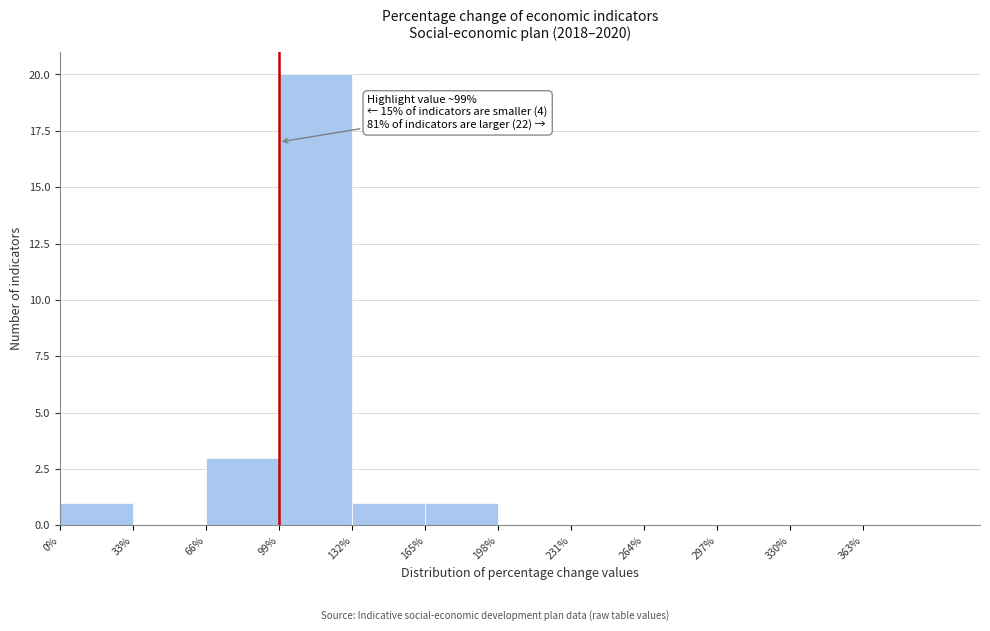

Over which range of the x-axis is the bar tallest?

99 to 132